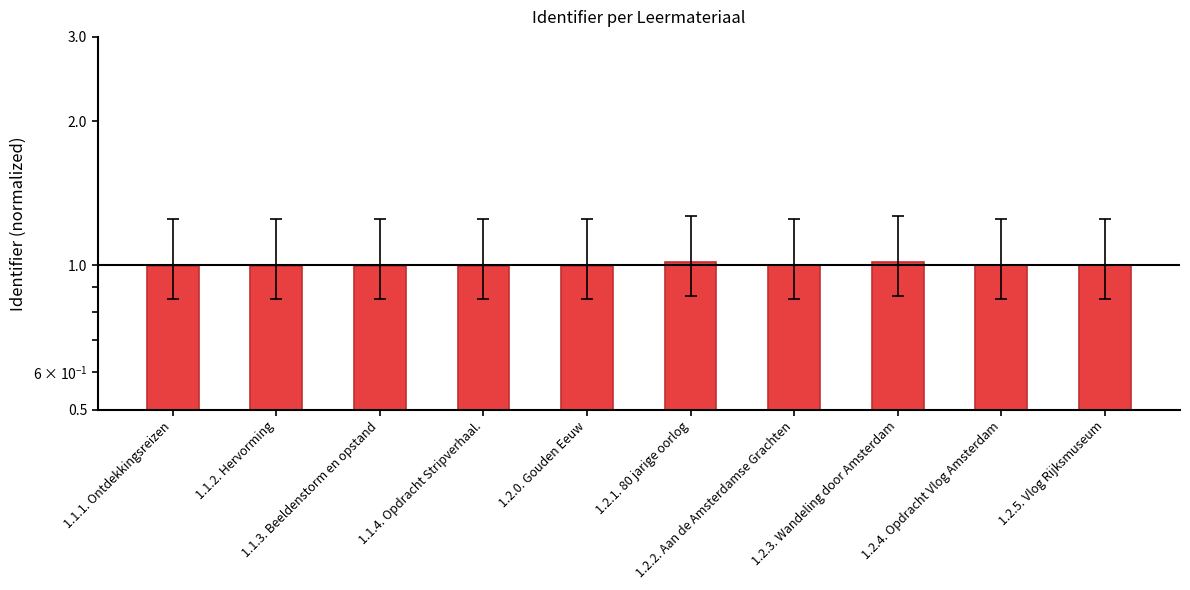

True or false: the data shows 1.7 at 1.2.0. Gouden Eeuw.

False